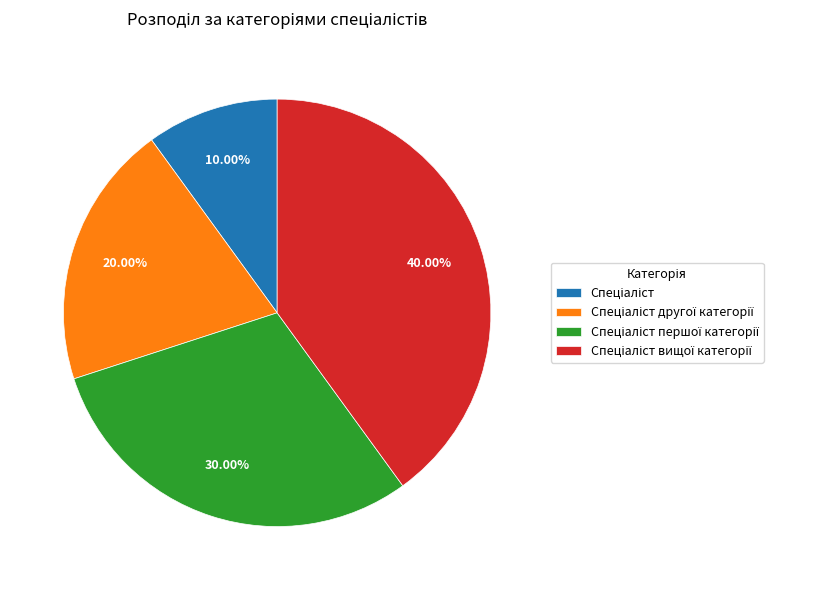

Is there a majority slice in this chart?

No